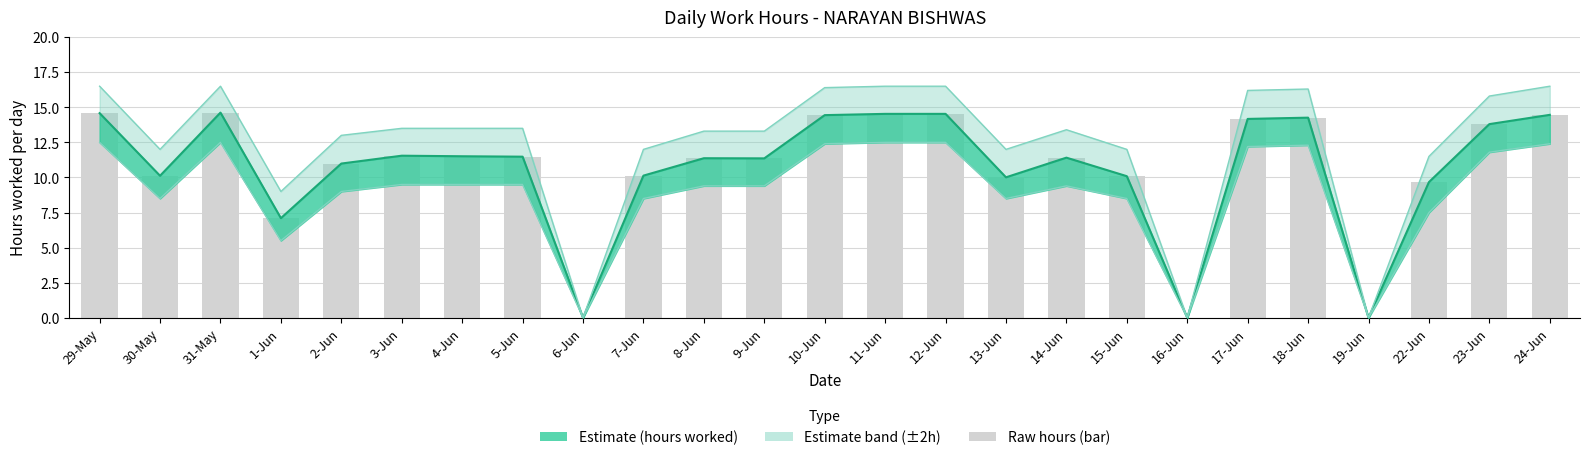

At which category is the sum across all series the highest?

31-May